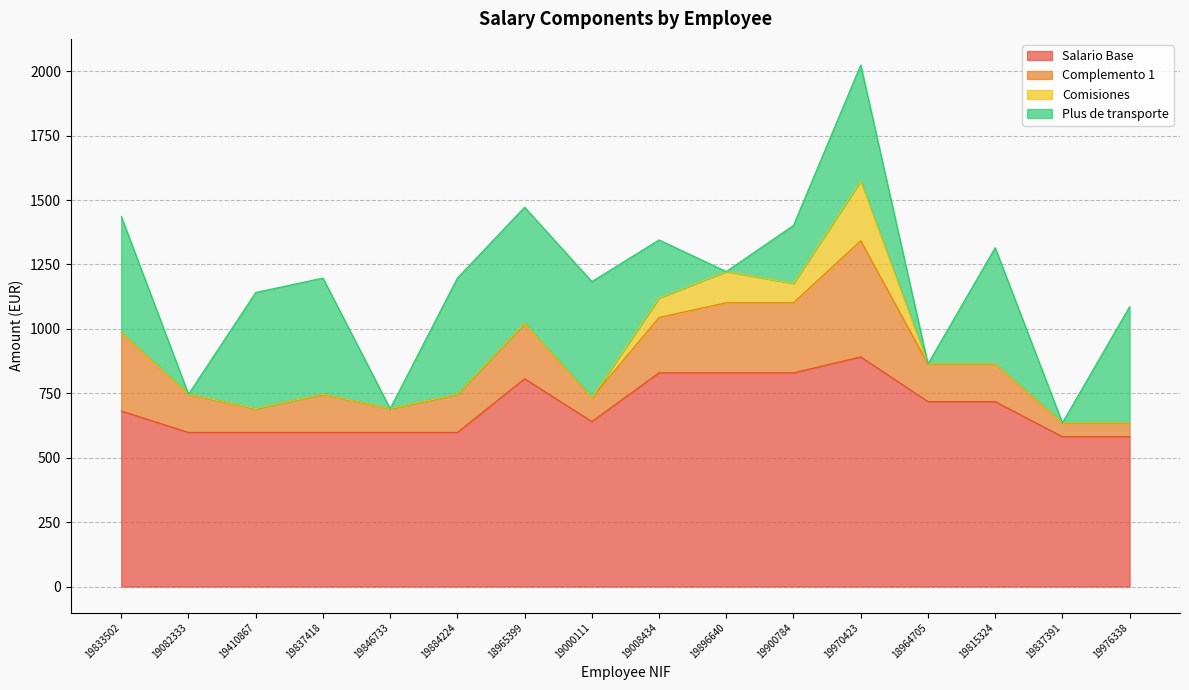

What is the value of the Salario Base point at the 11th from the left?

829.4